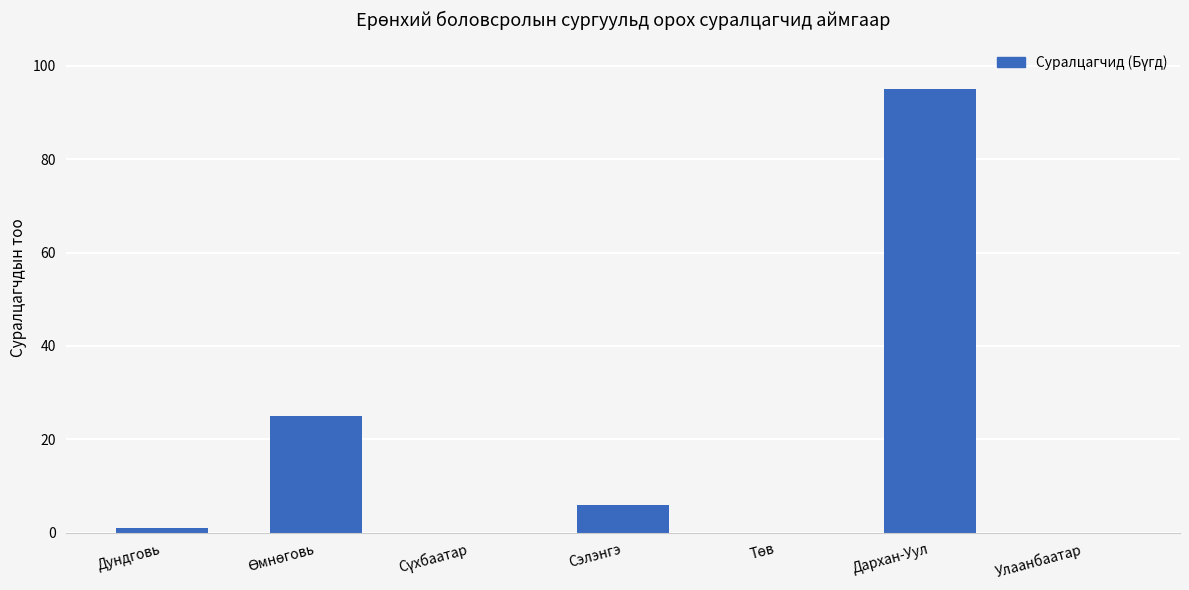

What is the sum of all values?

127